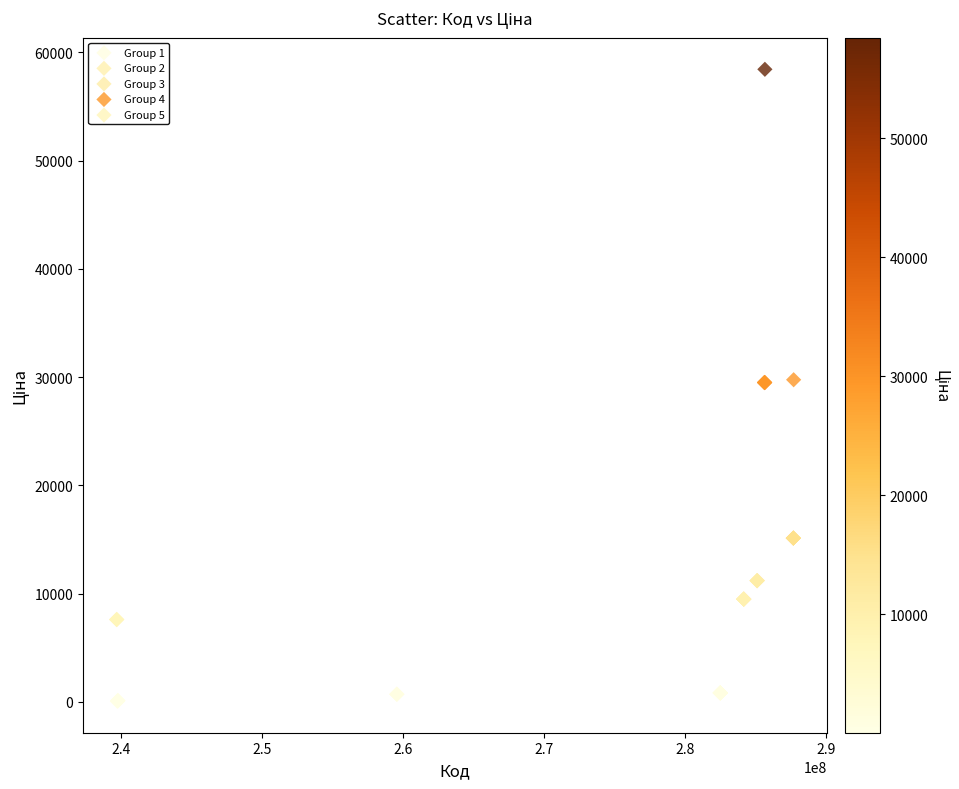

Which series contains the highest Y value?

Group 3